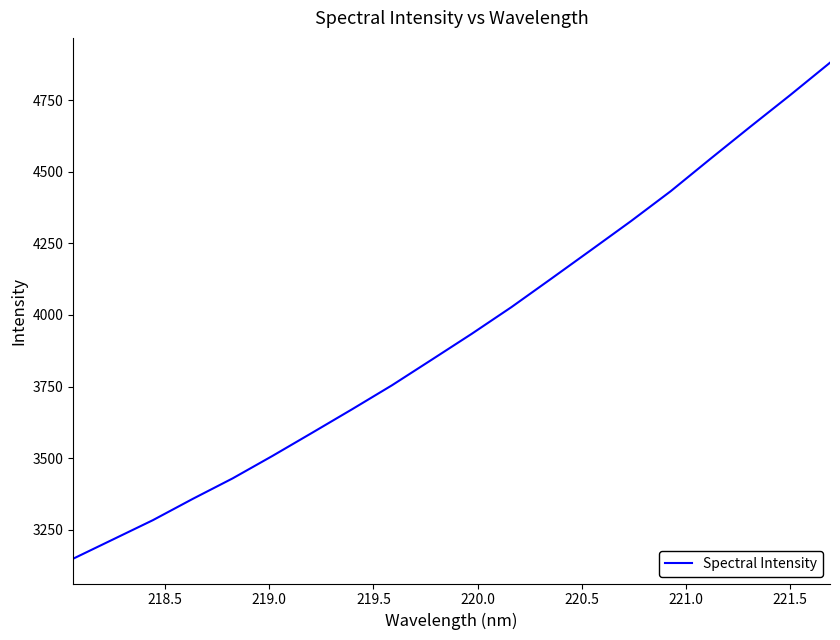

What is the smallest value displayed?

3148.7